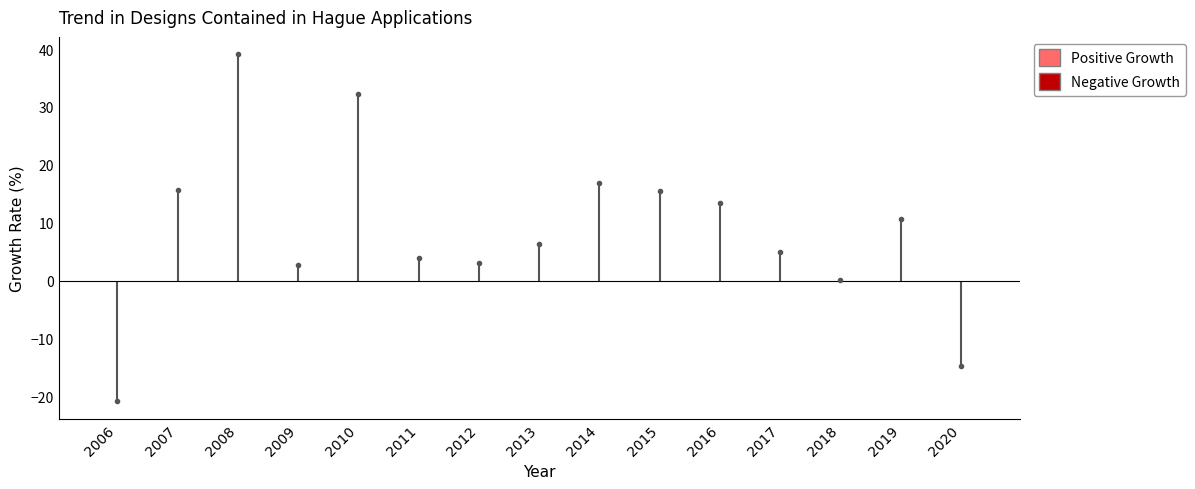

Reading left to right, extract all data points from this chart.

-20.8	15.6	39.1	2.7	32.2	3.9	3.0	6.4	16.8	15.5	13.4	5.0	0.1	10.6	-14.7